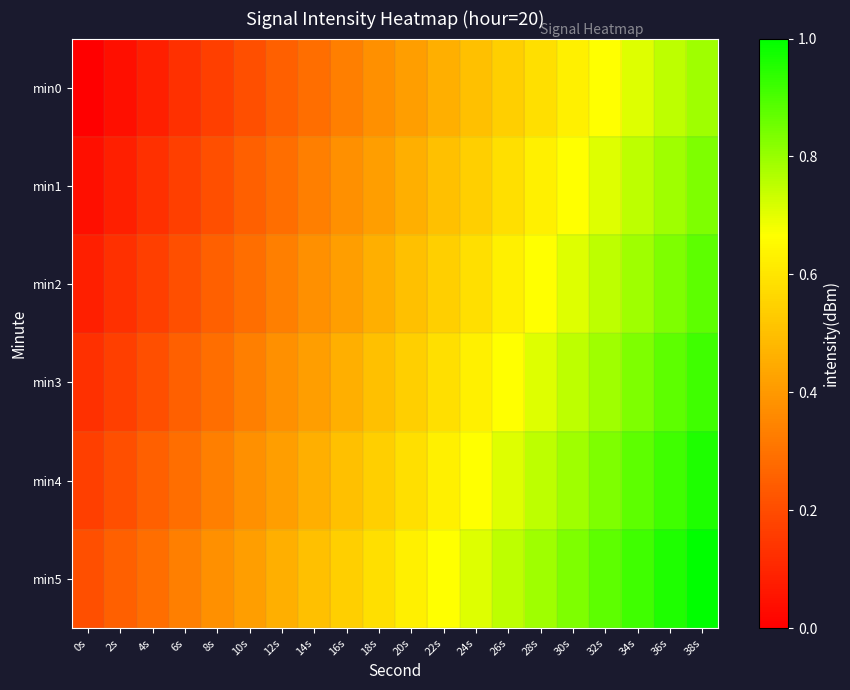

Rank the series by their maximum value, from highest to lowest.

min5, min4, min3, min2, min1, min0